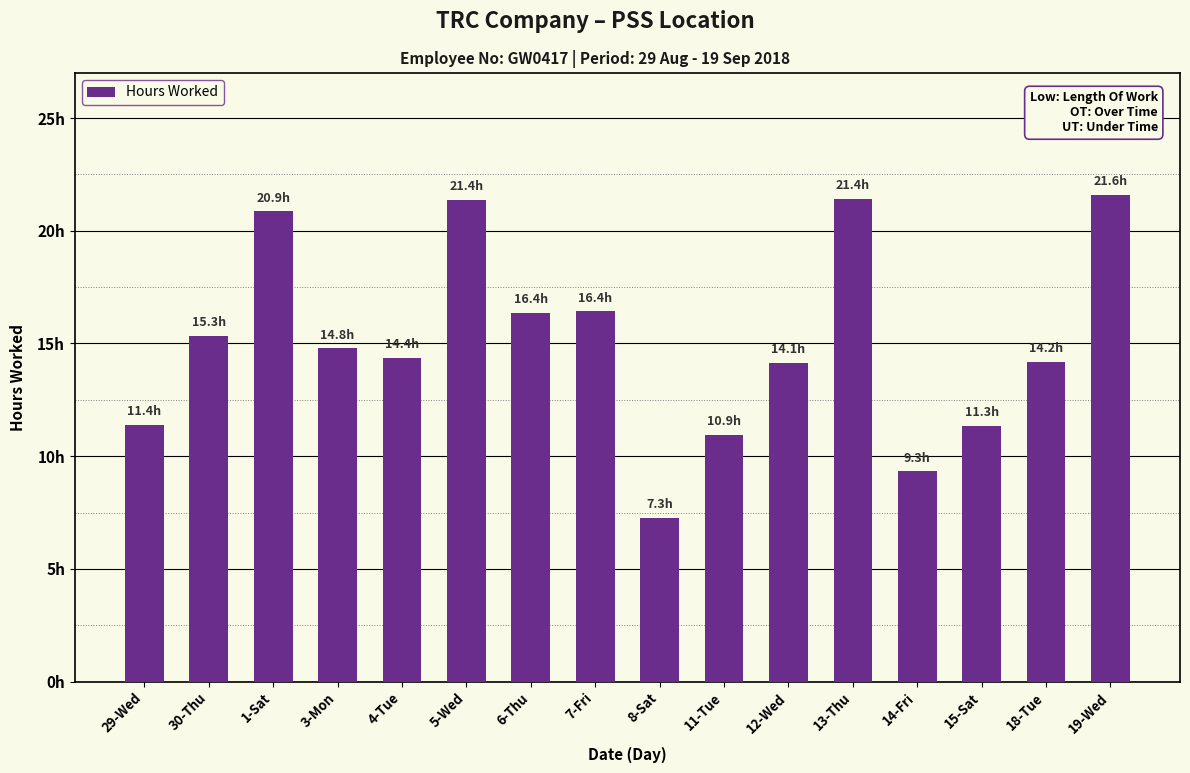

Does the chart contain any negative values?

No